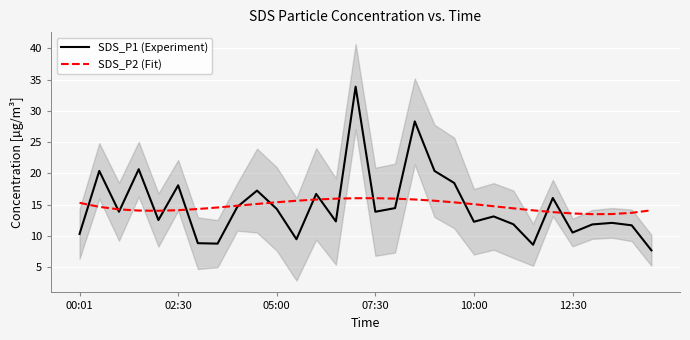

List the series in order of their overall mean, highest first.

SDS_P2 (Fit), SDS_P1 (Experiment)